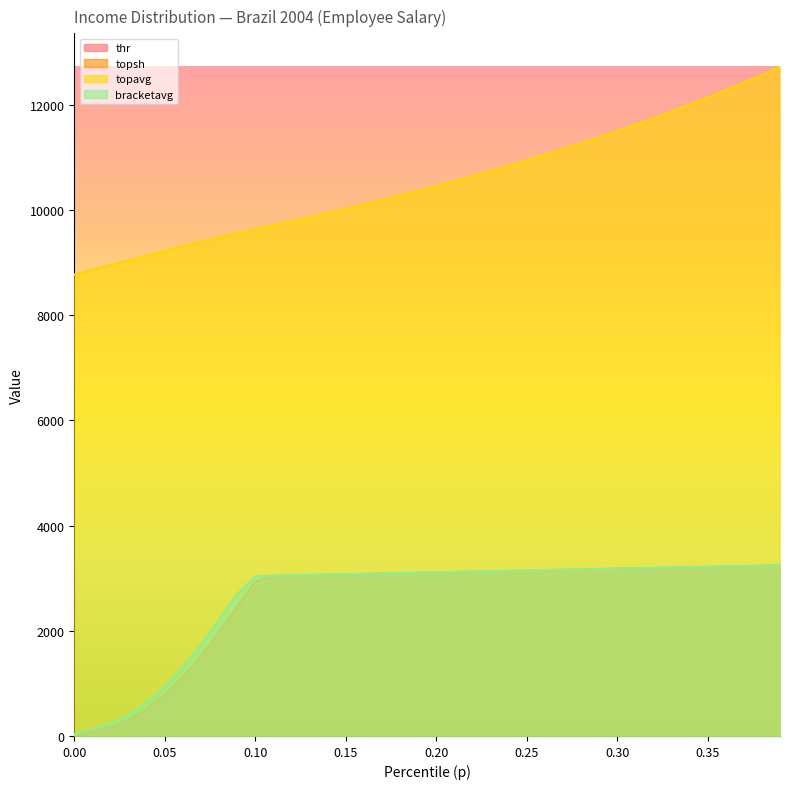

Reading left to right, what are all the values shown in this chart?

thr: 0.0	73.1	170.6	311.5	510.4	776.6	1112.9	1514.9	1969.7	2454.5	2935.4	3045.4	3052.4	3059.4	3066.4	3073.4	3080.4	3087.4	3094.4	3101.4	3108.4	3115.4	3122.4	3129.4	3136.4	3143.4	3150.4	3157.4	3164.5	3171.5	3178.5	3185.5	3192.5	3199.5	3206.5	3213.5	3220.5	3227.5	3234.5	3241.5
topsh: 1.0	1.0	1.0	1.0	1.0	1.0	1.0	1.0	1.0	1.0	1.0	1.0	1.0	1.0	1.0	1.0	1.0	1.0	1.0	1.0	1.0	0.9	0.9	0.9	0.9	0.9	0.9	0.9	0.9	0.9	0.9	0.9	0.9	0.9	0.9	0.9	0.9	0.9	0.9	0.9
topavg: 8772.3	8860.6	8949.8	9039.6	9129.5	9218.9	9307.0	9393.0	9476.2	9556.0	9632.3	9706.4	9782.1	9859.4	9938.4	10019.2	10101.9	10186.4	10273.0	10361.5	10452.3	10545.2	10640.4	10738.0	10838.0	10940.7	11046.0	11154.1	11265.1	11379.2	11496.4	11616.9	11740.8	11868.3	11999.6	12134.9	12274.2	12417.9	12566.0	12719.0
bracketavg: 35.4	119.0	236.8	405.7	637.7	938.9	1308.8	1738.7	2210.8	2697.0	3030.2	3048.9	3055.9	3062.9	3069.9	3076.9	3083.9	3090.9	3097.9	3104.9	3111.9	3118.9	3125.9	3132.9	3139.9	3146.9	3153.9	3161.0	3168.0	3175.0	3182.0	3189.0	3196.0	3203.0	3210.0	3217.0	3224.0	3231.0	3238.0	3245.0